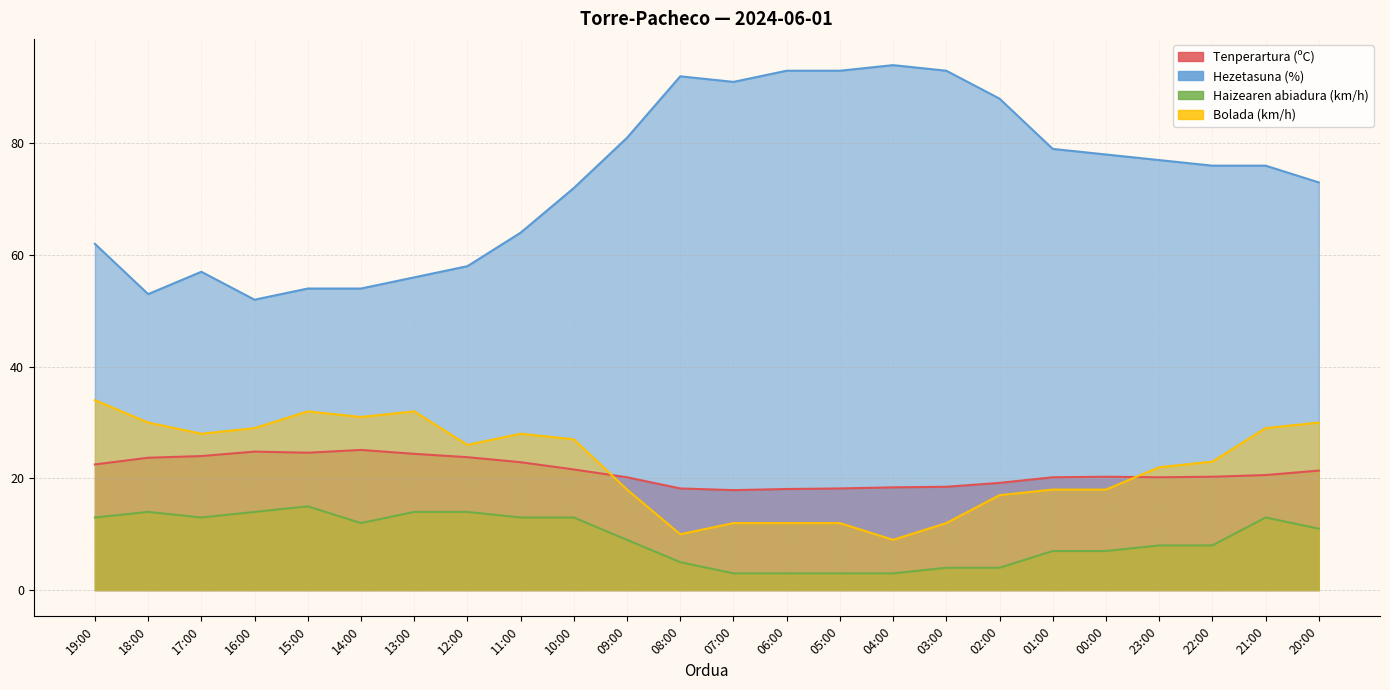

At which label does Tenperartura (ºC) reach its minimum?

07:00